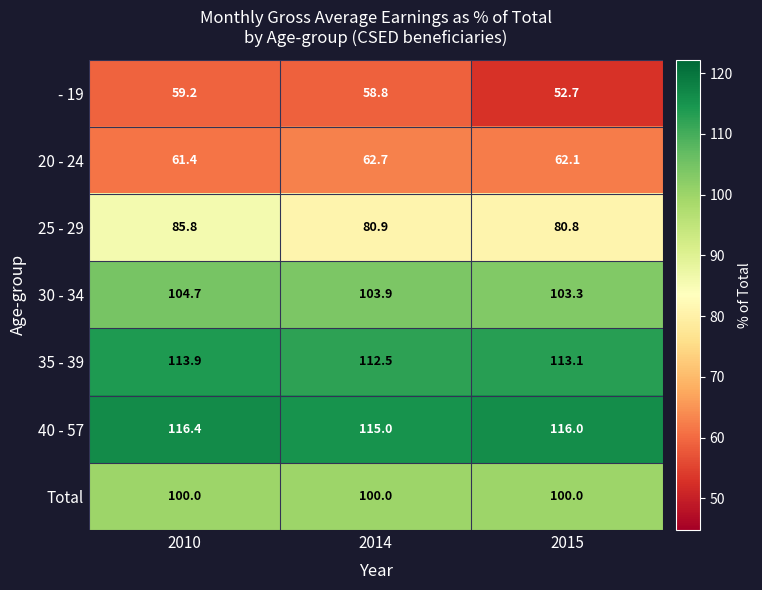

At which label does 25 - 29 reach its peak?

2010